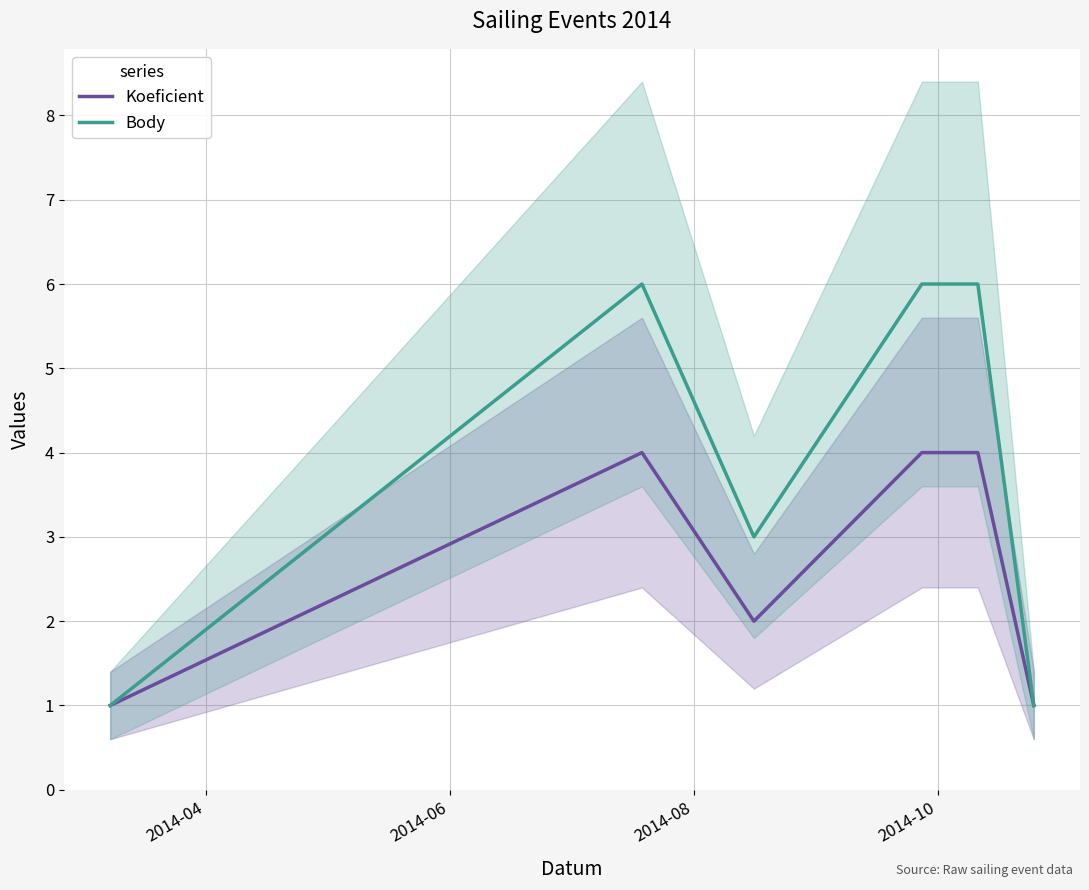

What is the highest value of the Body series?

6